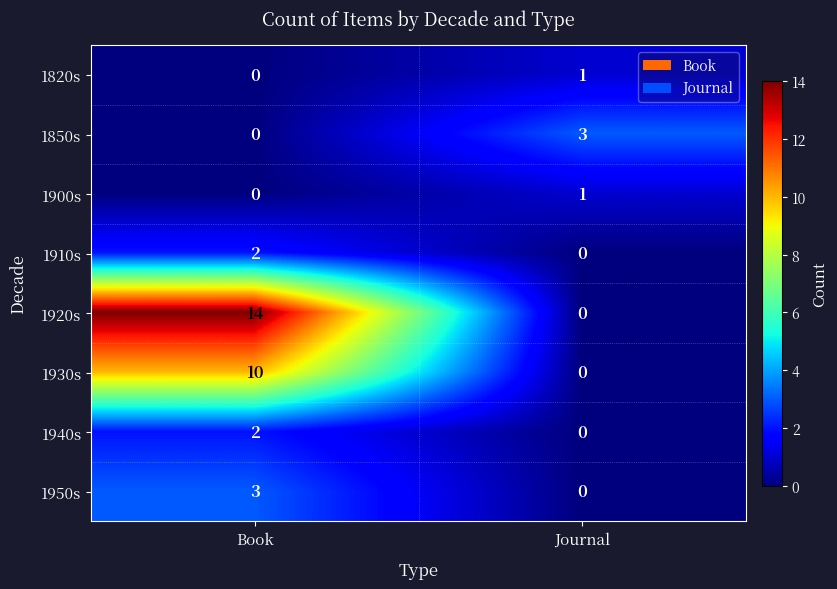

List the labels in order of 1940s value, smallest first.

Journal, Book